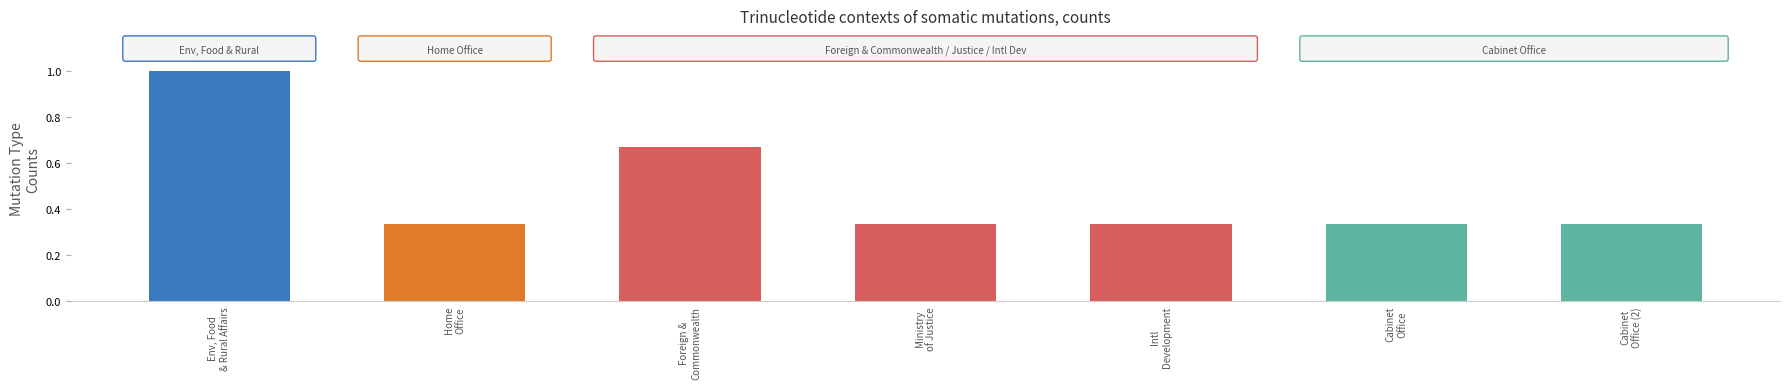

What is the maximum value shown in the chart?

1.0